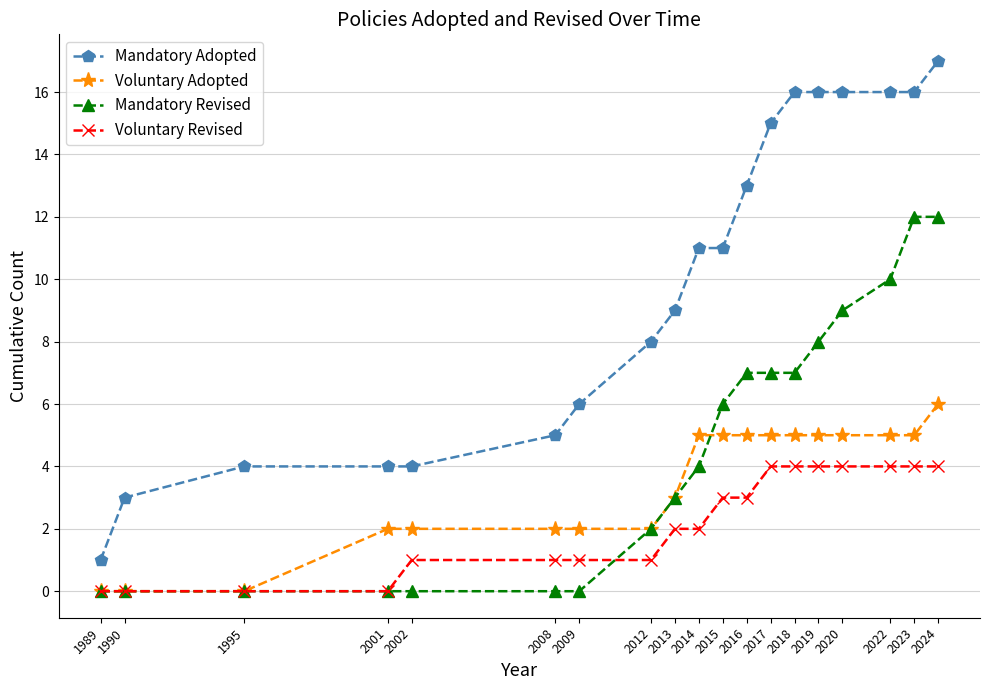

What is the spread (max minus min) of values at 2024?

13